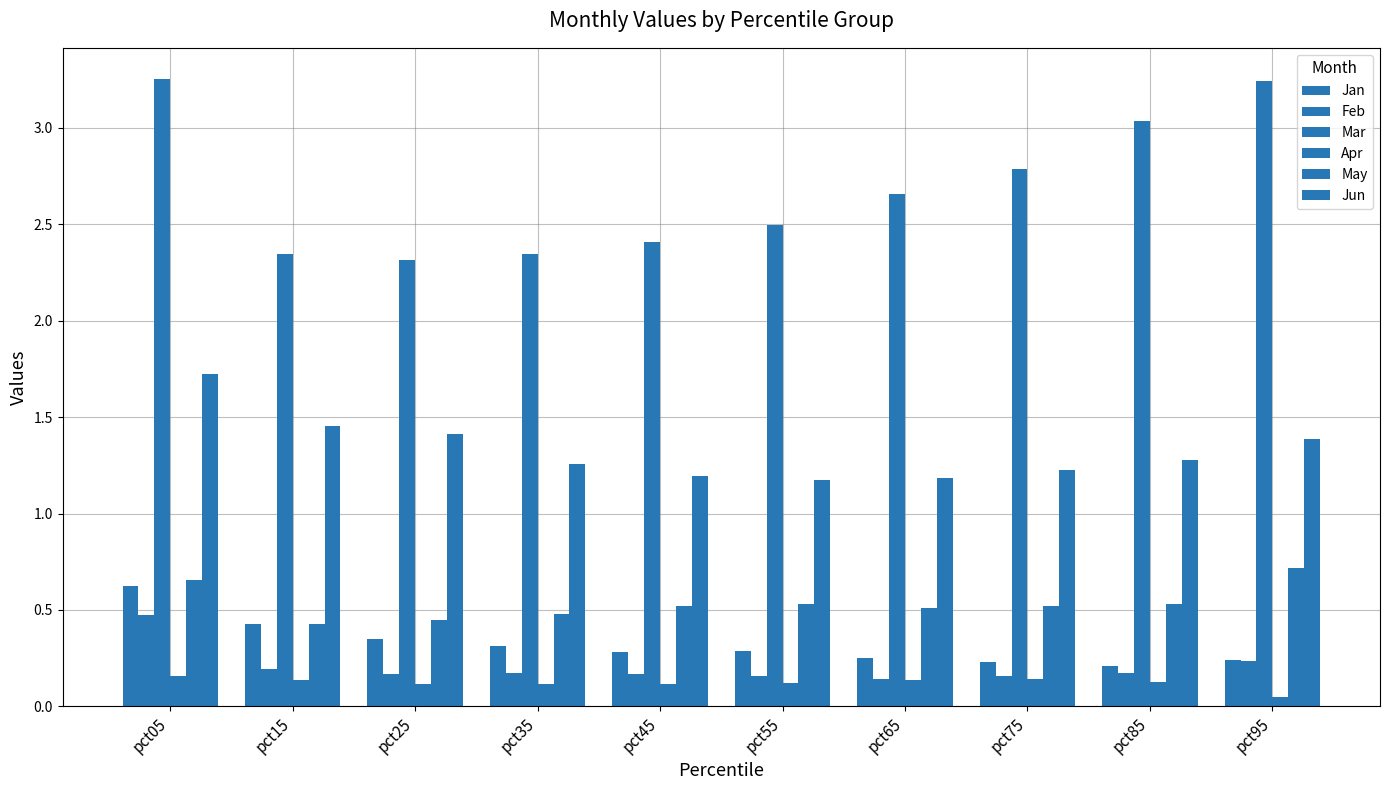

Reading left to right, list all the values displayed in this chart.

Jan: 0.6	0.4	0.3	0.3	0.3	0.3	0.3	0.2	0.2	0.2
Feb: 0.5	0.2	0.2	0.2	0.2	0.2	0.1	0.2	0.2	0.2
Mar: 3.3	2.3	2.3	2.3	2.4	2.5	2.7	2.8	3.0	3.2
Apr: 0.2	0.1	0.1	0.1	0.1	0.1	0.1	0.1	0.1	0.1
May: 0.7	0.4	0.4	0.5	0.5	0.5	0.5	0.5	0.5	0.7
Jun: 1.7	1.5	1.4	1.3	1.2	1.2	1.2	1.2	1.3	1.4